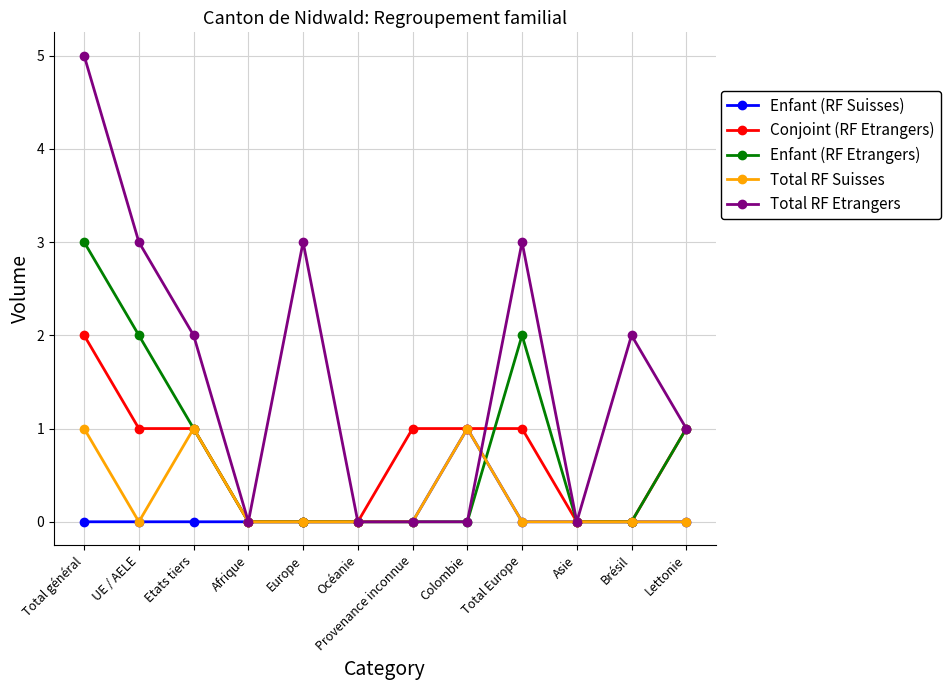

Which series changed the most between Total général and Afrique?

Total RF Etrangers